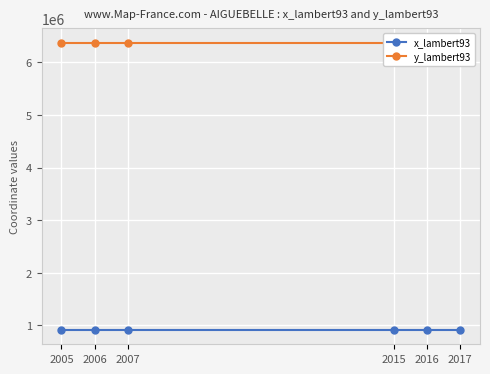

Between 2006 and 2016, which is larger?

2006